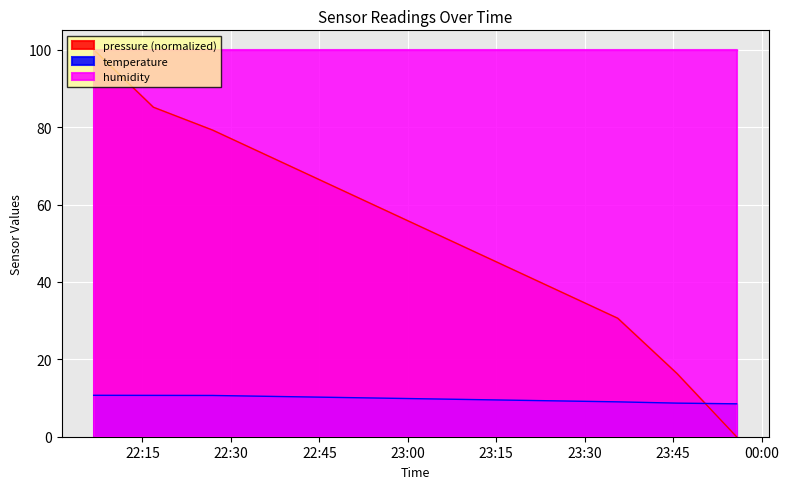

Which series has the largest total across all categories?

humidity